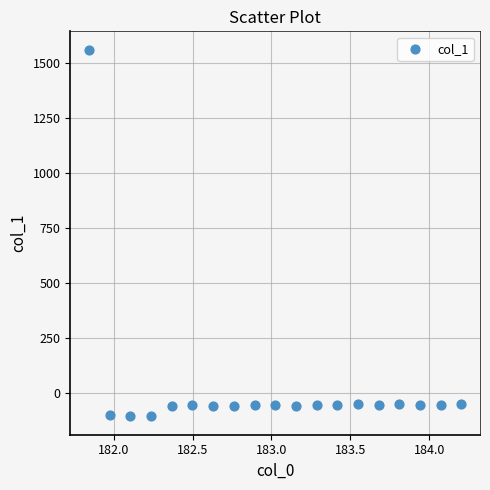

What is the range of X values (max minus min)?

2.4